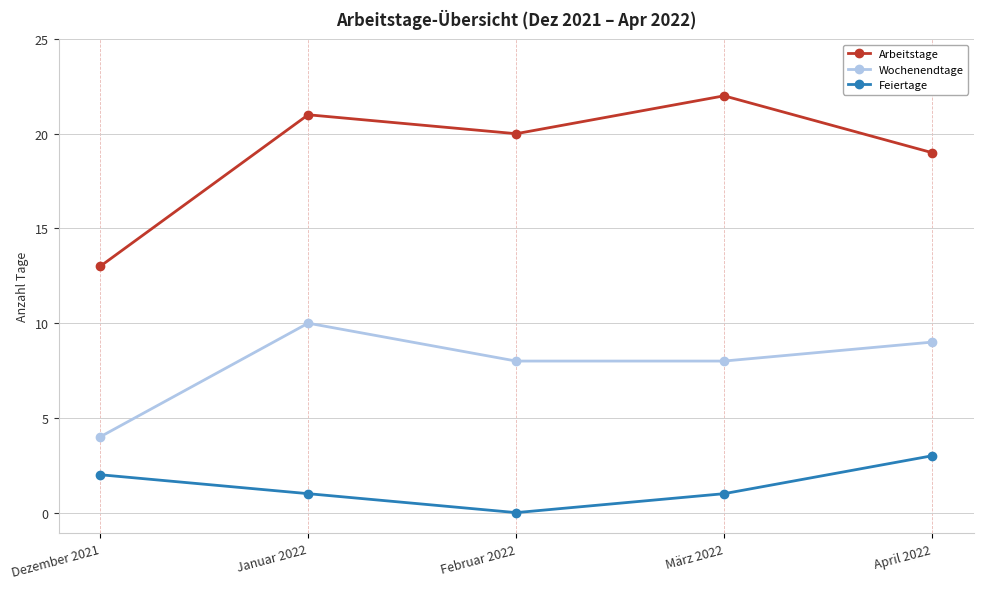

What is the value of the Arbeitstage point at the 4th from the left?

22